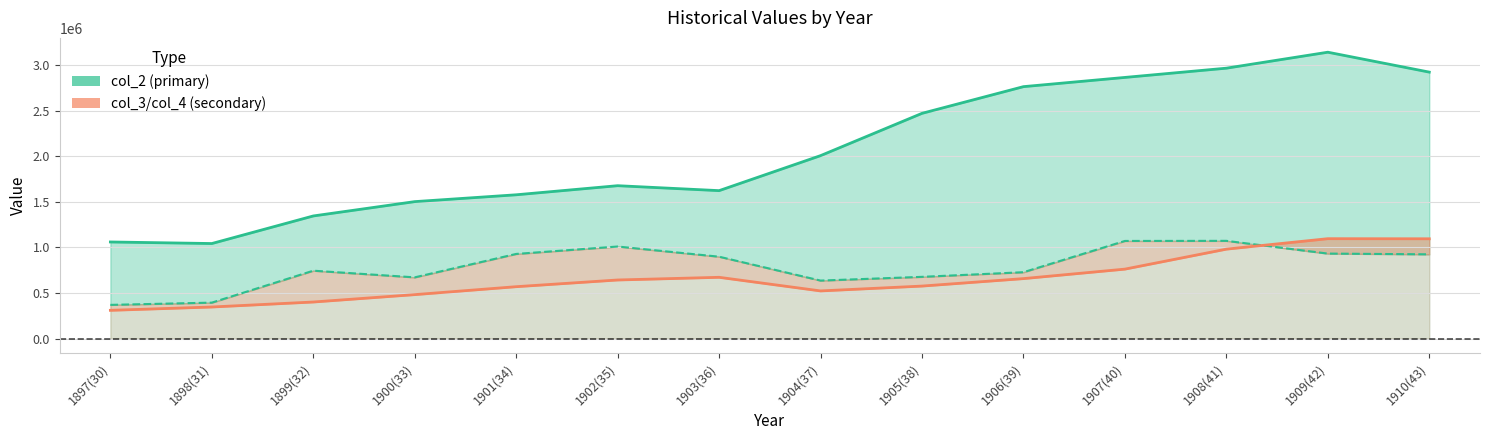

What is the difference between the second highest and minimum values in the col_4 (tertiary) series?

784901